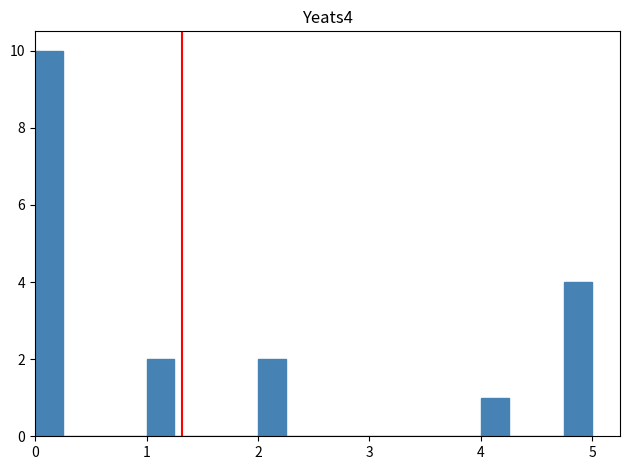

Around what value on the x-axis is the tallest bar? Give the approximate position of its centre, as read against the axis.

0.1